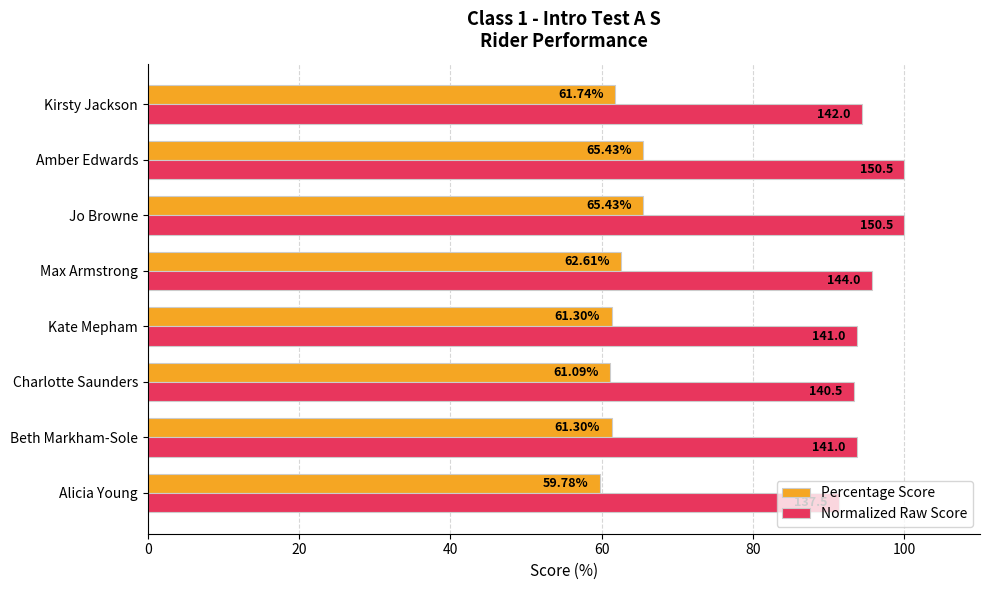

Which series has the largest total across all categories?

Normalized Raw Score